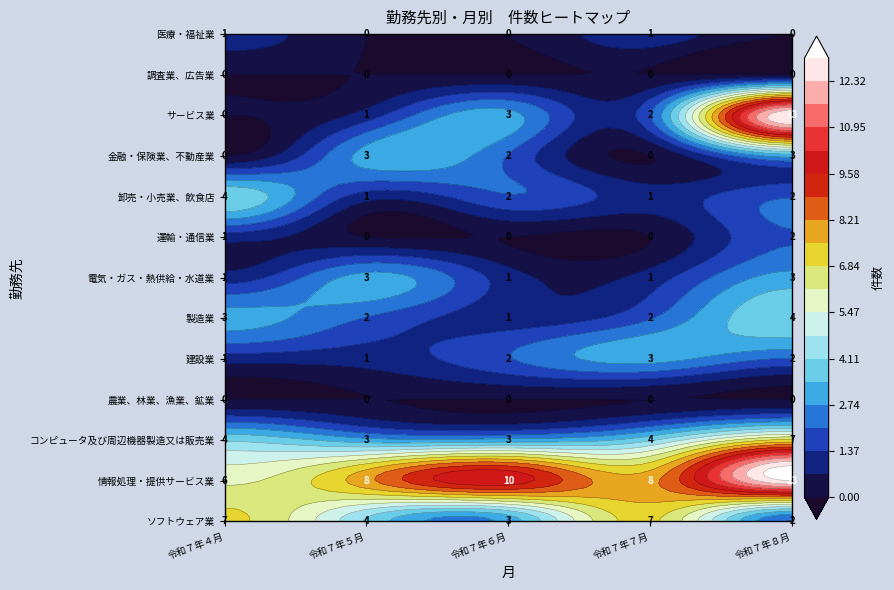

Is it true that 卸売・小売業、飲食店 equals 3 at コンピュータ及び周辺機器製造又は販売業?

False